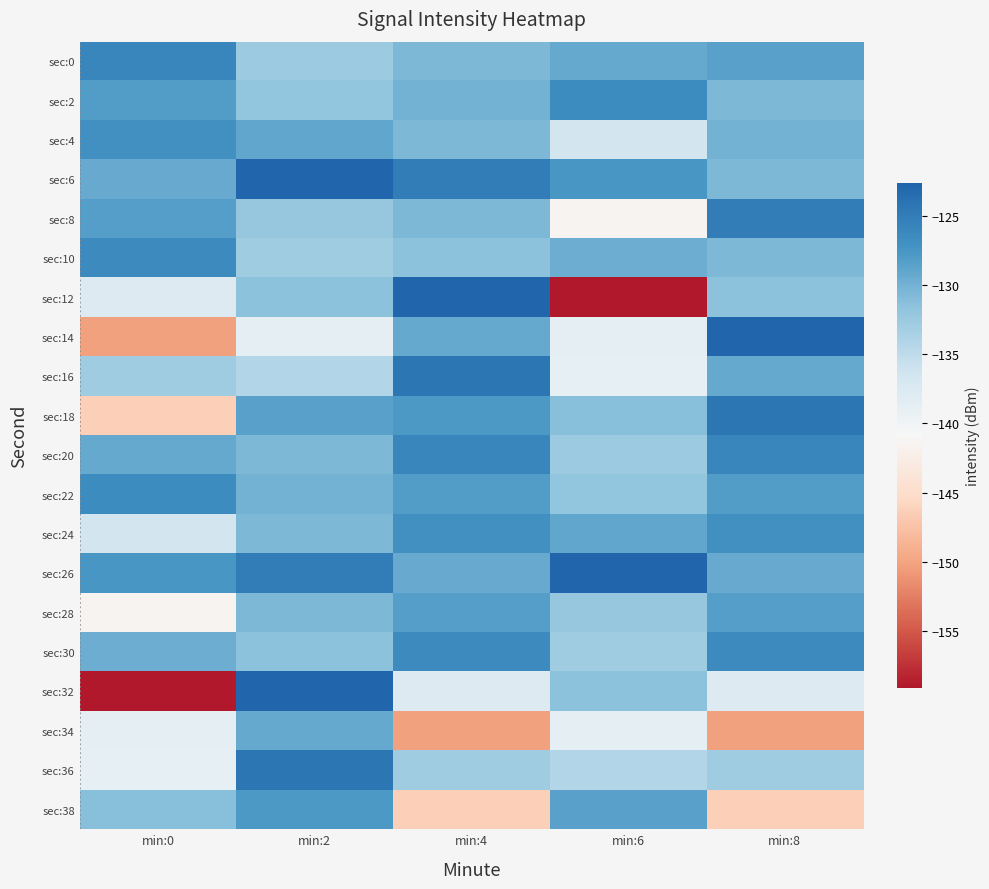

How many distinct data groups are displayed?

20